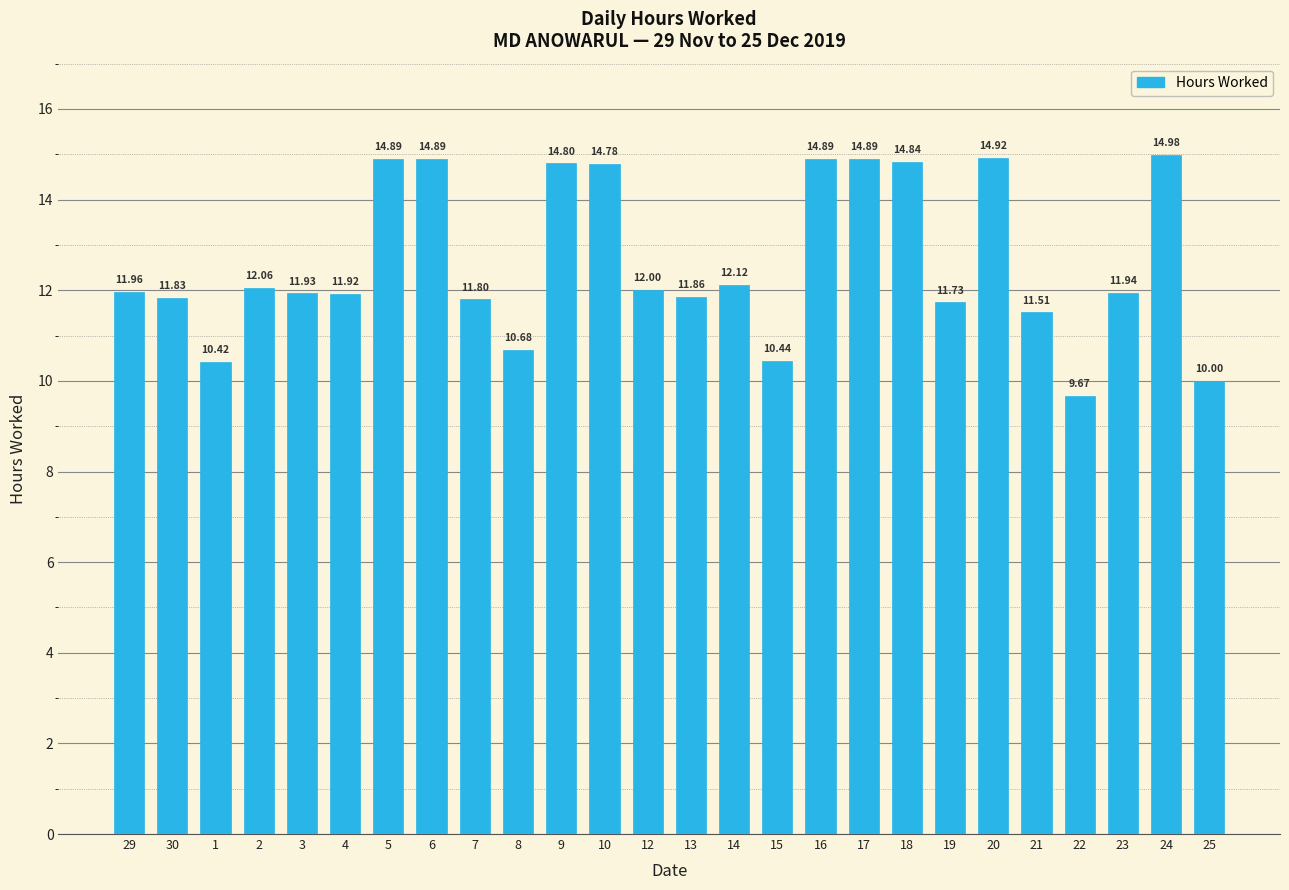

Reading left to right, what are all the values shown in this chart?

29=12.0	30=11.8	1=10.4	2=12.1	3=11.9	4=11.9	5=14.9	6=14.9	7=11.8	8=10.7	9=14.8	10=14.8	12=12.0	13=11.9	14=12.1	15=10.4	16=14.9	17=14.9	18=14.8	19=11.7	20=14.9	21=11.5	22=9.7	23=11.9	24=15.0	25=10.0